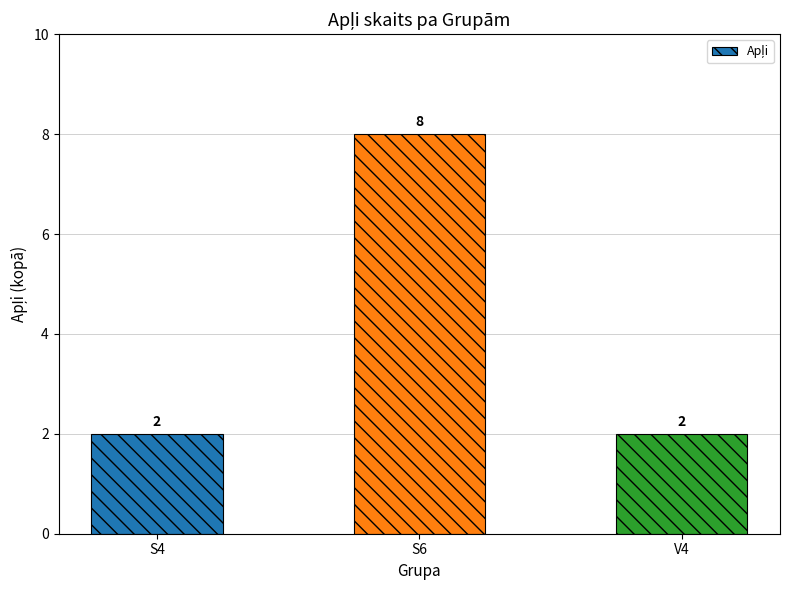

Between S4 and S6, which is larger?

S6